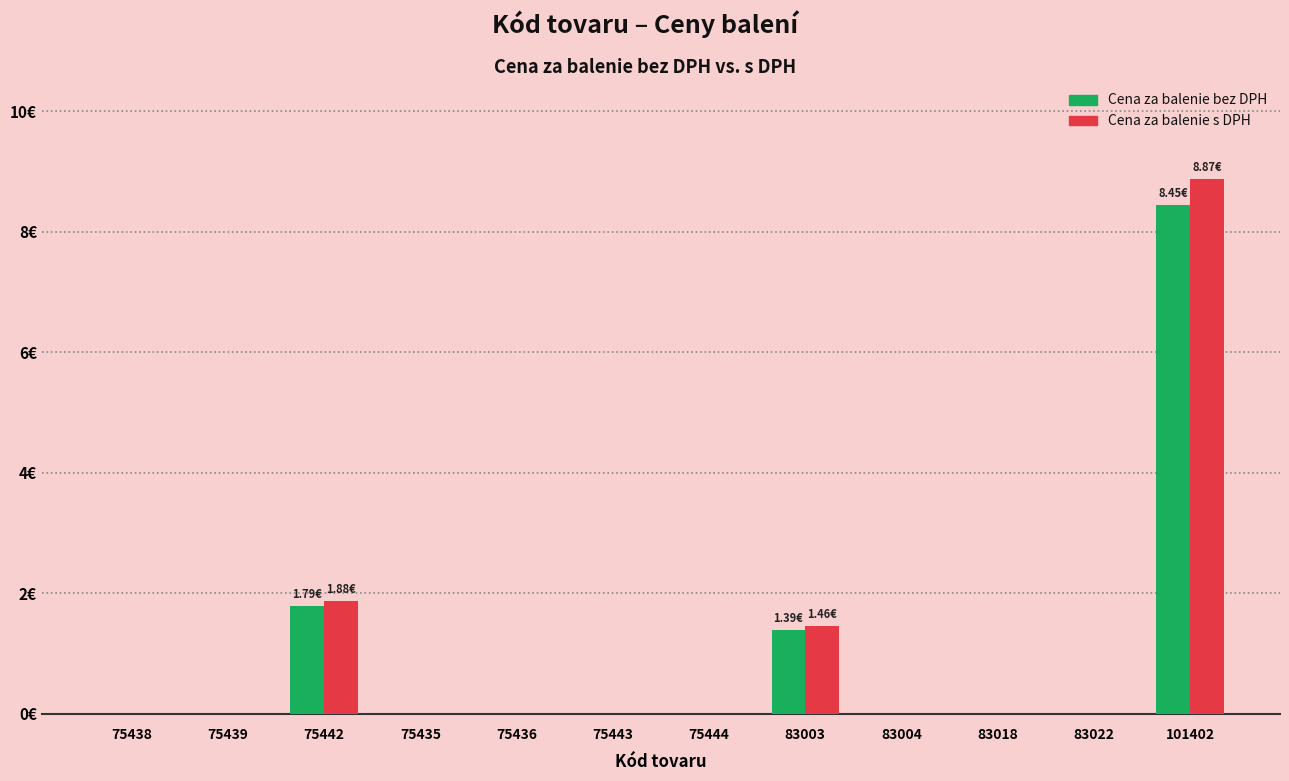

Which series has the widest spread of values?

Cena za balenie s DPH